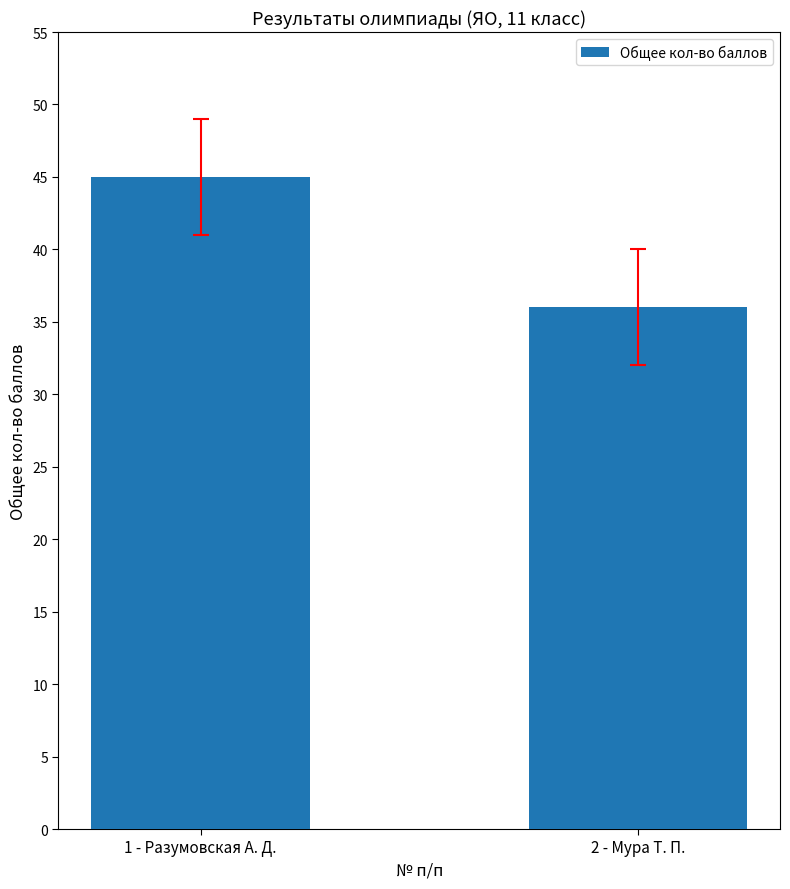

Reading left to right, extract all data points from this chart.

1 - Разумовская А. Д.=45	2 - Мура Т. П.=36